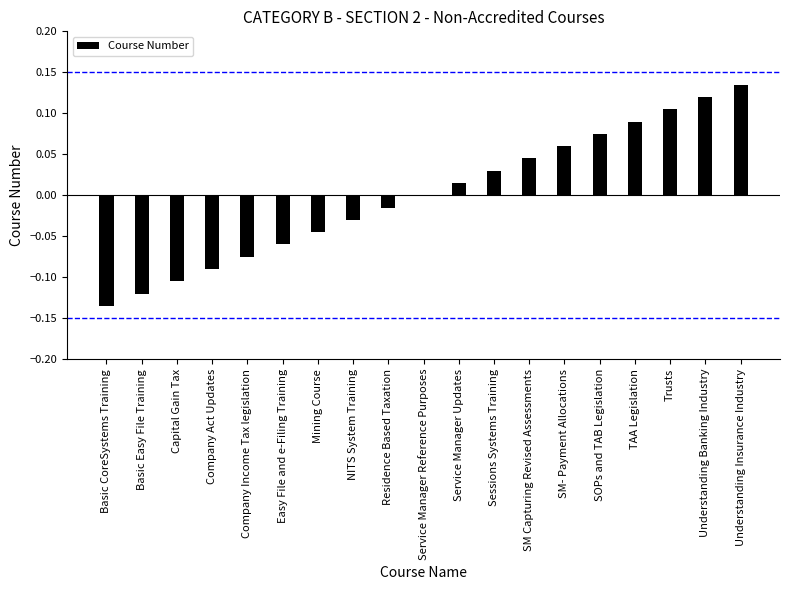

How many distinct data groups are displayed?

1